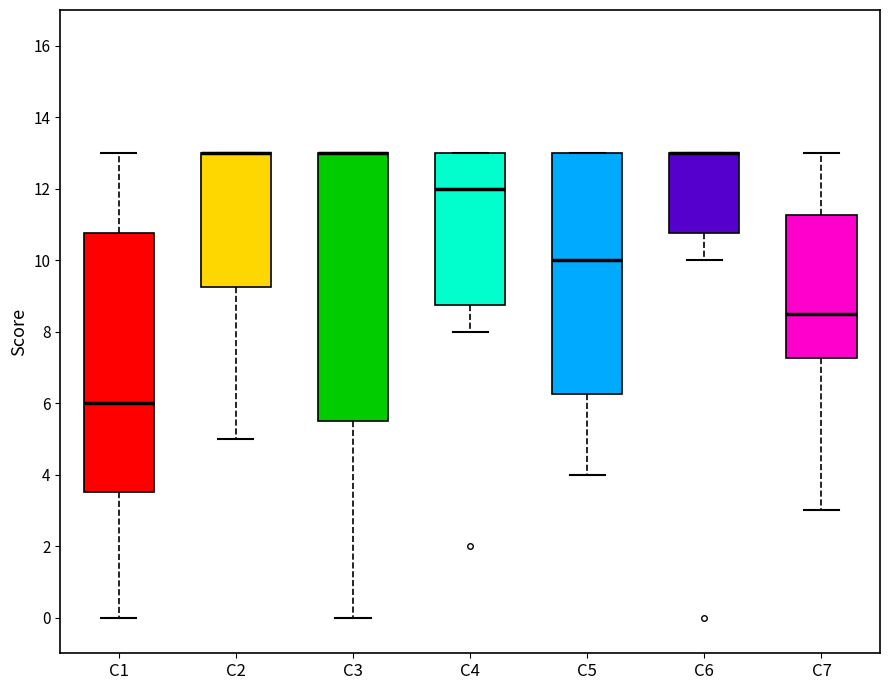

Which box is the tallest, from its lower edge to its upper edge?

C3